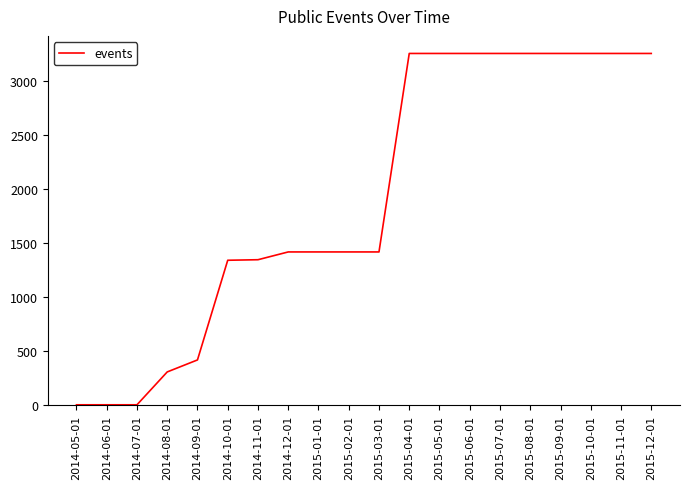

What is the change in value from 2014-07-01 to 2015-11-01?

+3250